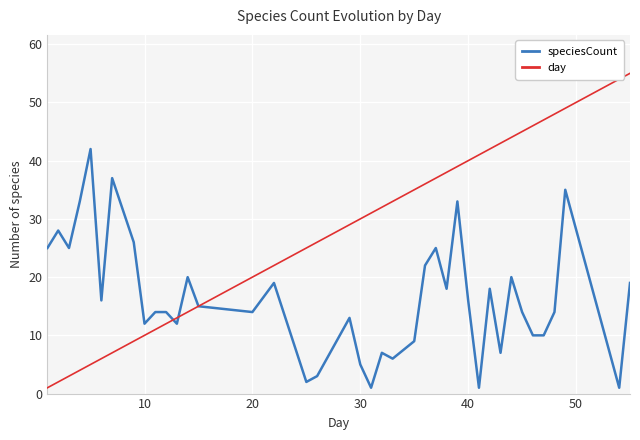

Which series has the largest range (max minus min)?

day